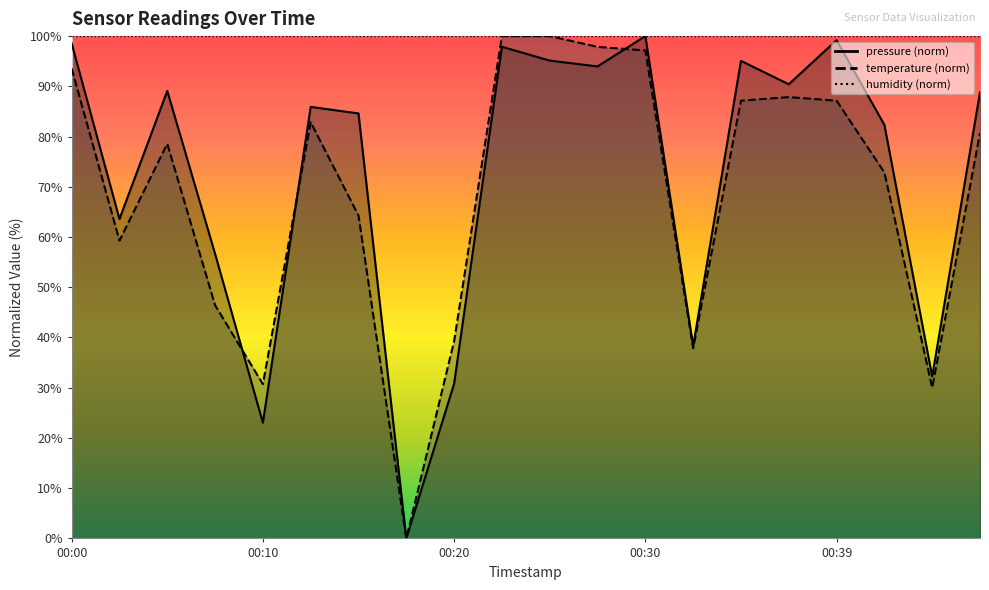

Rank the categories by pressure value from highest to lowest.

00:30, 00:39, 00:00, 00:22, 00:25, 00:34, 00:27, 00:37, 00:05, 00:47, 00:13, 00:15, 00:42, 00:03, 00:08, 00:32, 00:44, 00:20, 00:10, 00:17